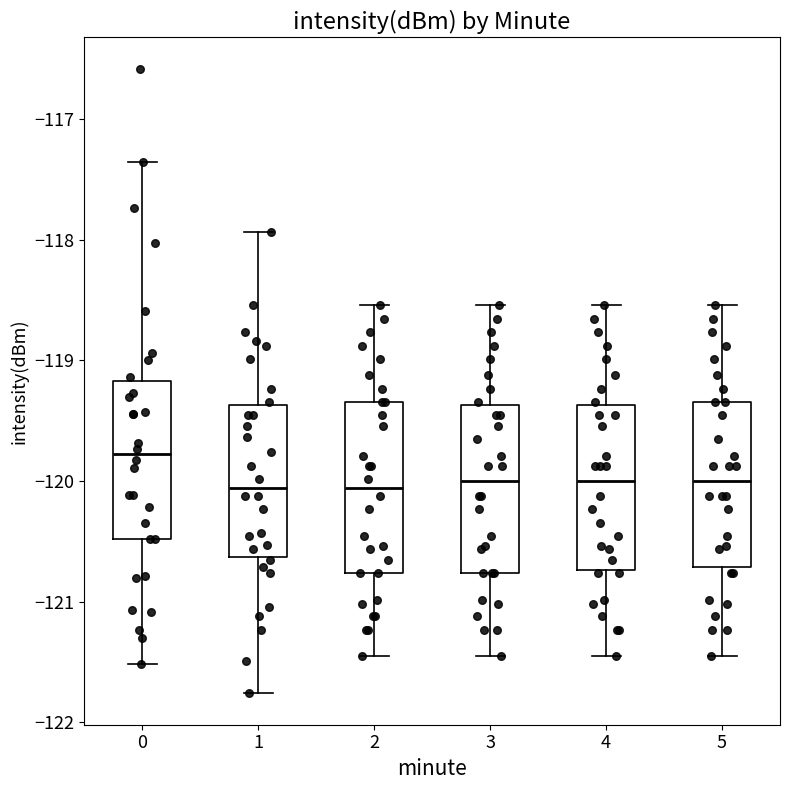

Reading left to right, read every box against the y-axis: the position of its median line, the range the box covers, and the ends of its whiskers. The values are not printed on the chart, so give them approximately, as read against the axis.

0: median -119.8, box -120.5 to -119.2, whiskers -121.5 to -117.4
1: median -120.1, box -120.6 to -119.4, whiskers -121.8 to -117.9
2: median -120.1, box -120.8 to -119.3, whiskers -121.5 to -118.5
3: median -120.0, box -120.8 to -119.4, whiskers -121.5 to -118.5
4: median -120.0, box -120.7 to -119.4, whiskers -121.5 to -118.5
5: median -120.0, box -120.7 to -119.3, whiskers -121.5 to -118.5